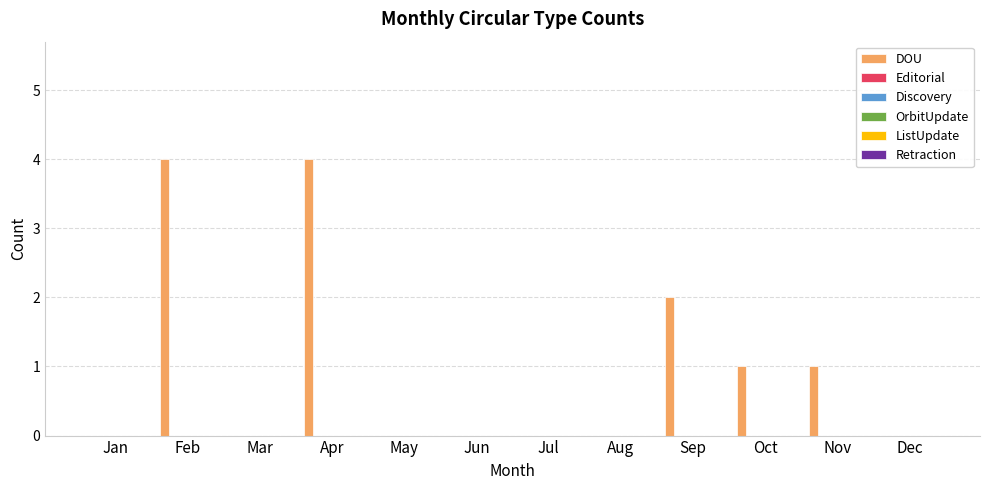

What is the maximum value shown in the chart?

4